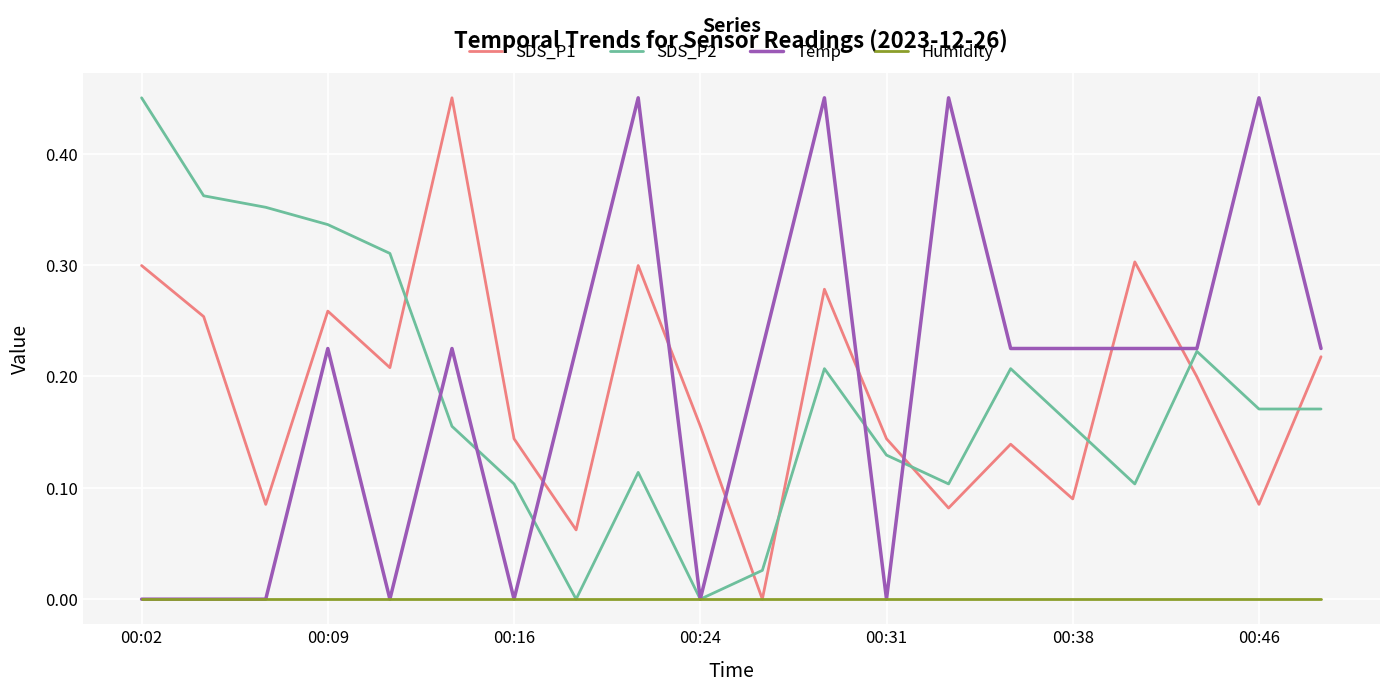

After their last crossing, which series has the higher values: SDS_P1 or SDS_P2?

SDS_P1